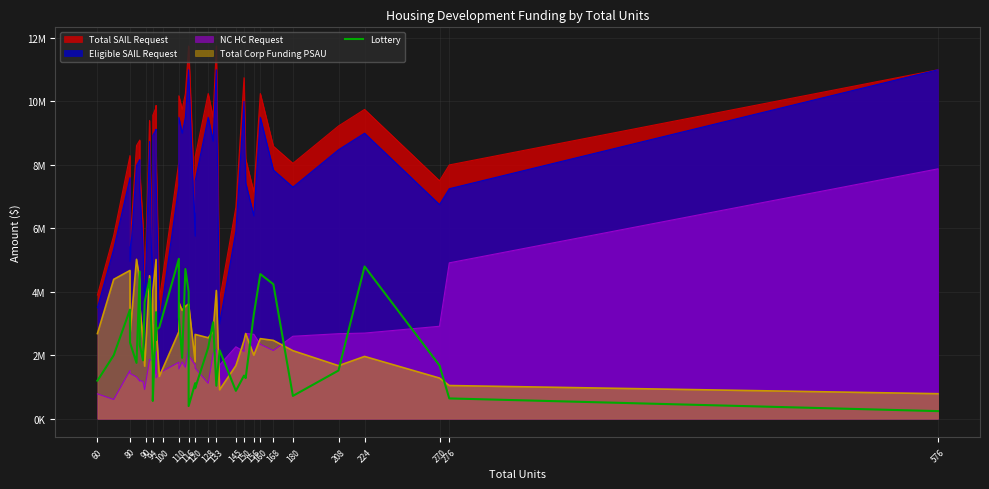

The chart shows a value of 1241454 at 156. True or false?

False